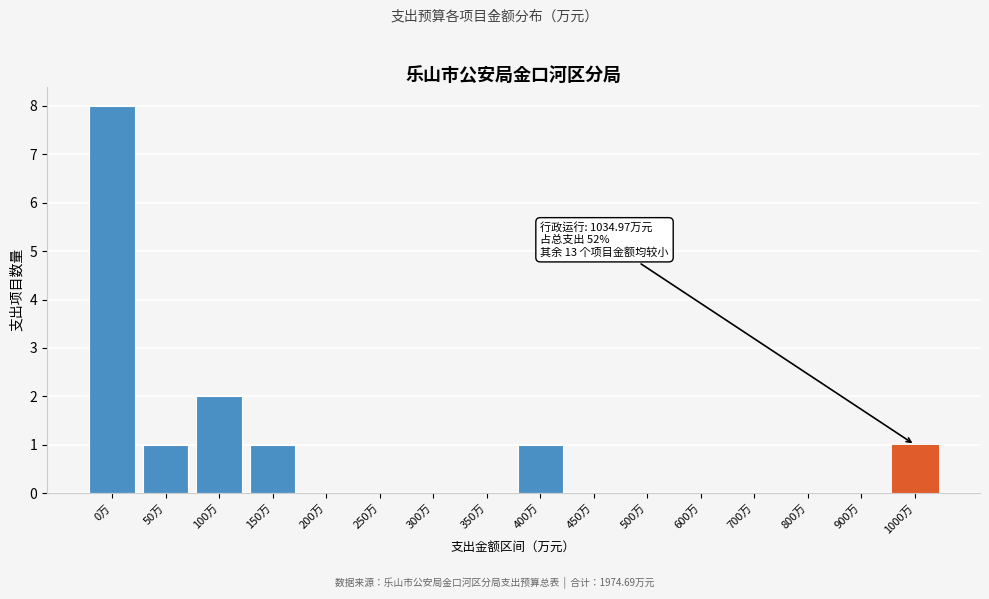

Reading left to right, list all the values displayed in this chart.

0万=8	50万=1	100万=2	150万=1	200万=0	250万=0	300万=0	350万=0	400万=1	450万=0	500万=0	600万=0	700万=0	800万=0	900万=0	1000万=1